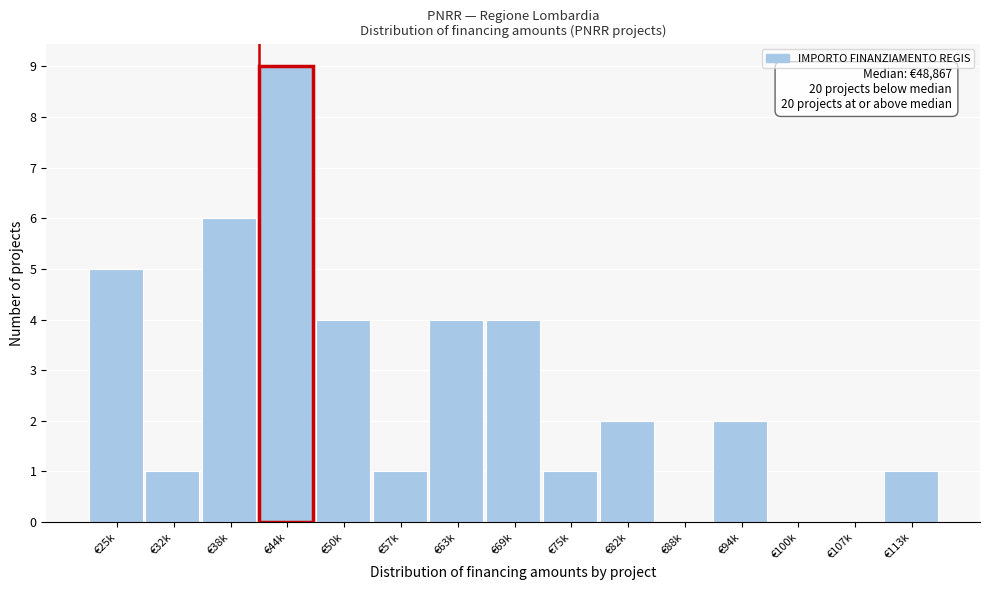

Reading left to right, what are all the values shown in this chart?

€25k=5	€32k=1	€38k=6	€44k=9	€50k=4	€57k=1	€63k=4	€69k=4	€75k=1	€82k=2	€88k=0	€94k=2	€100k=0	€107k=0	€113k=1